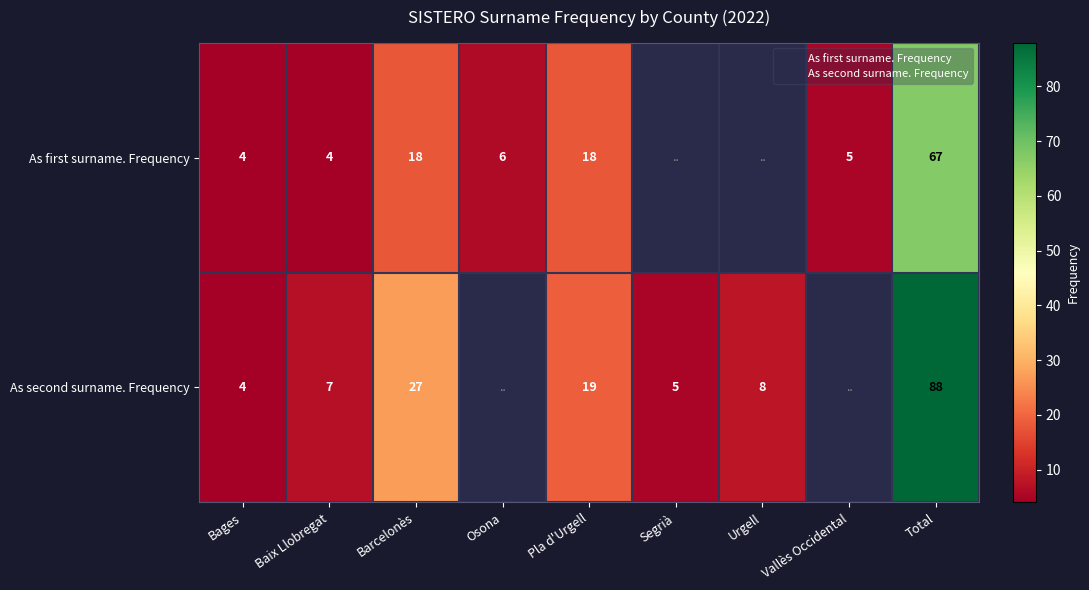

Is it true that As first surname. Frequency equals 24.0 at Barcelonès?

False